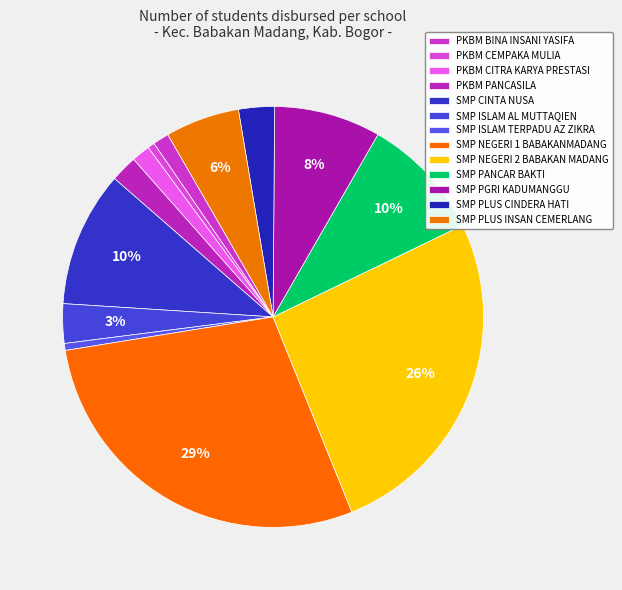

How many slices are in this pie chart?

13